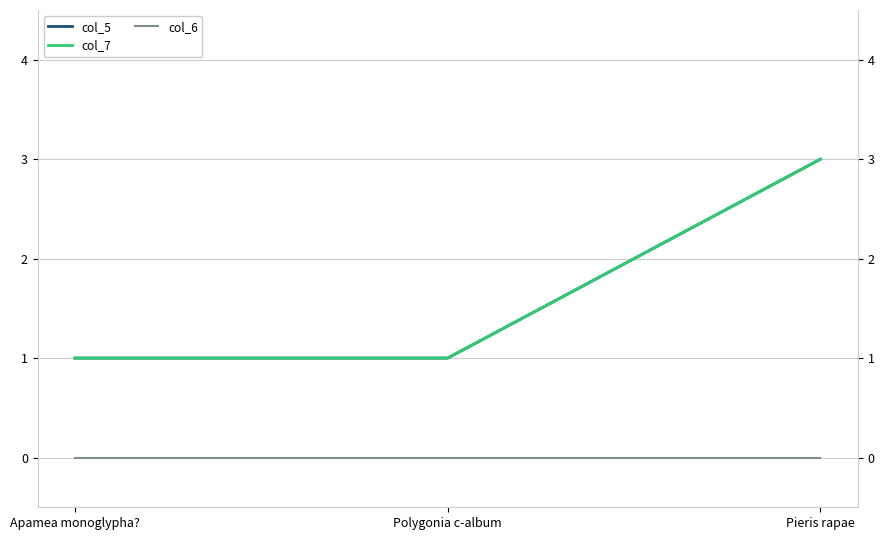

Which series has the largest range (max minus min)?

col_5